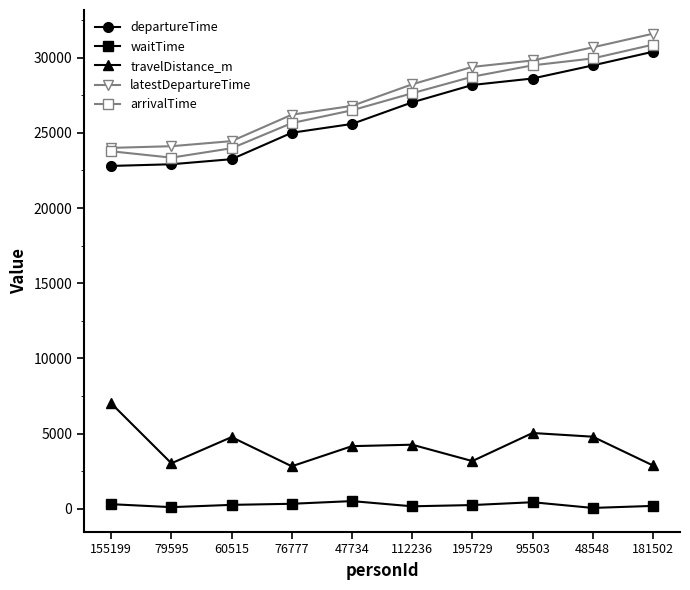

What is the value of the travelDistance_m point at the 8th from the left?

5045.8